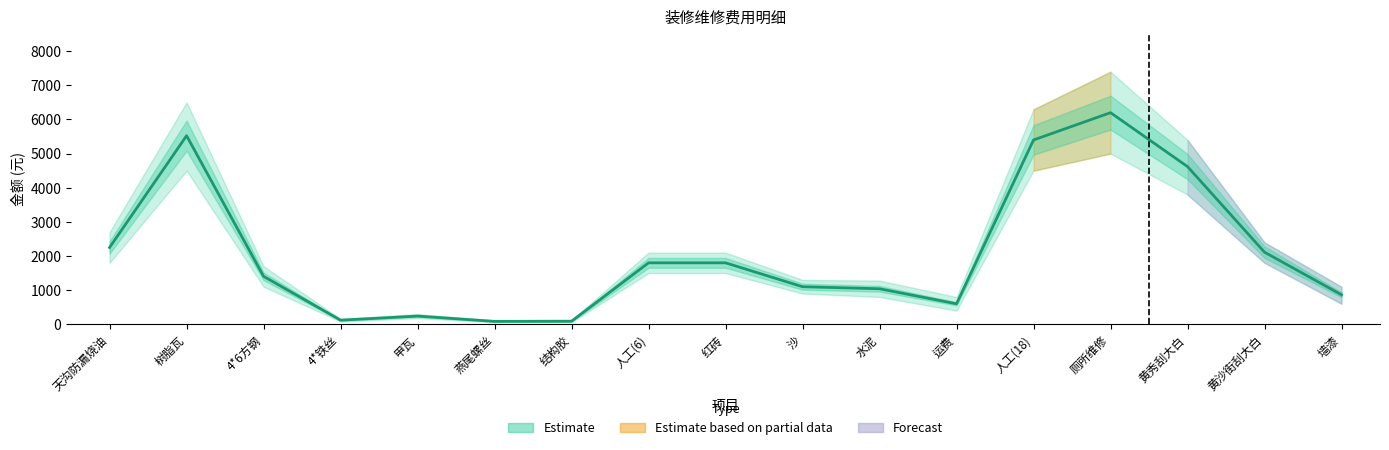

Reading right to left, list all the values displayed in this chart.

864	2112	4620	6200	5400	600	1040	1100	1800	1800	90	85	240	120	1404	5525	2250